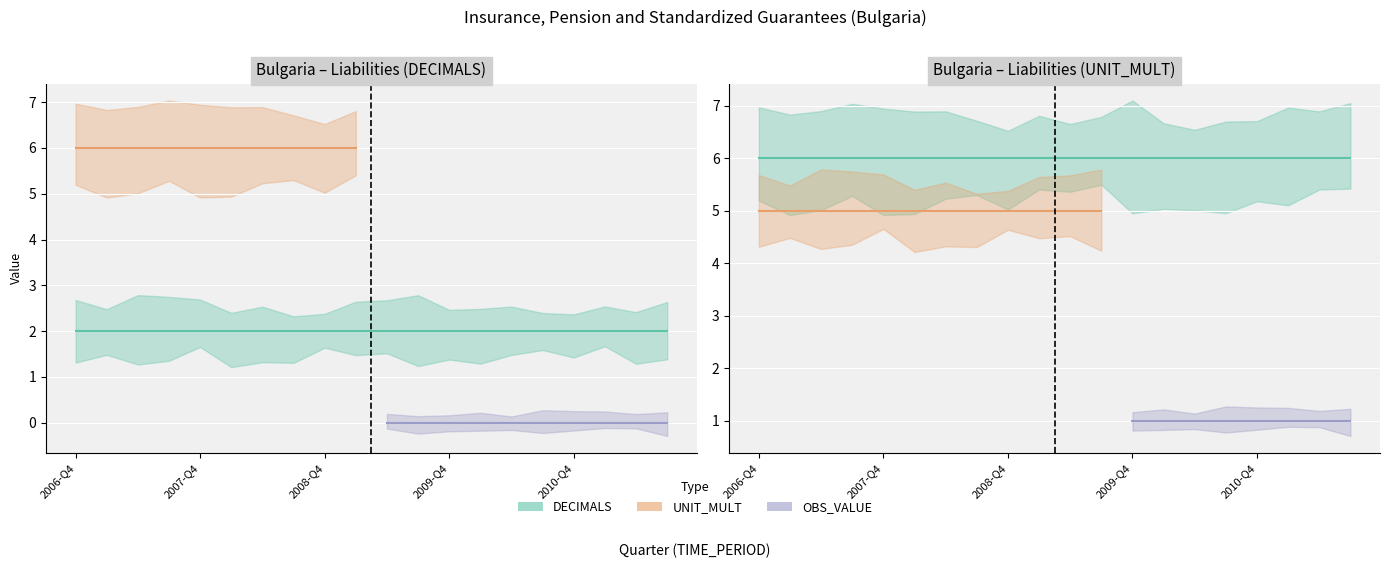

What is the spread (max minus min) of values at 2010-Q2?

6